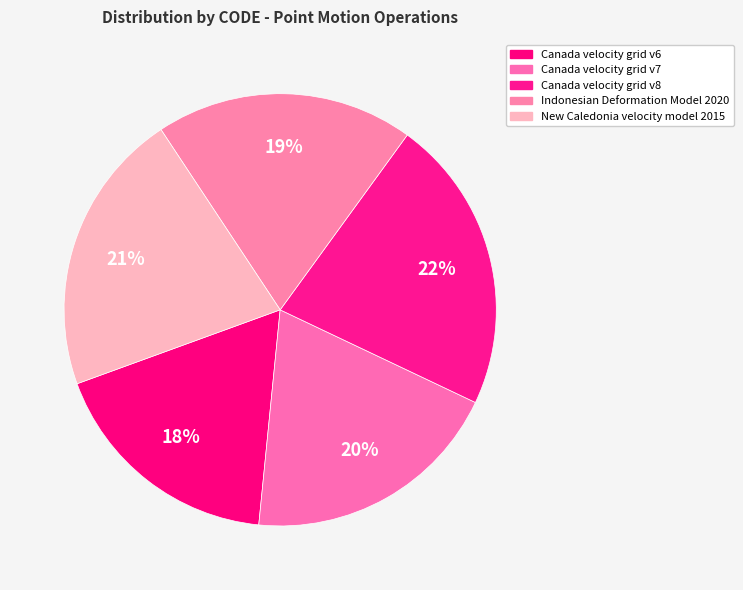

Which slice is the largest?

Canada velocity grid v8